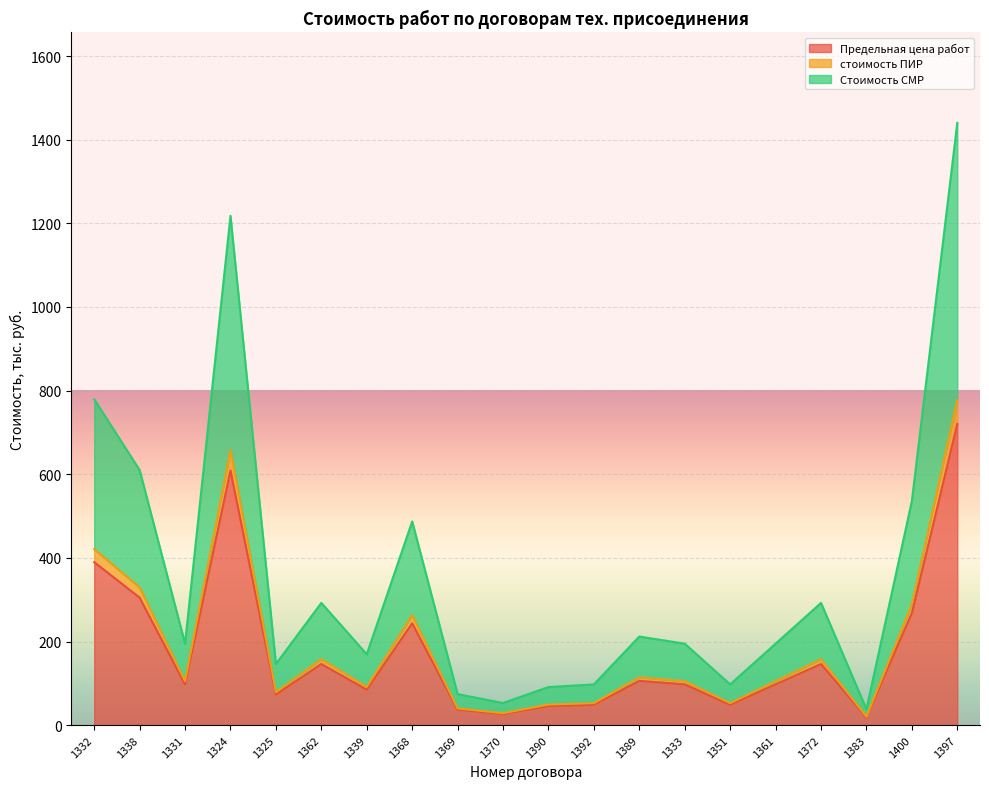

Does the chart display data point markers on the line(s)?

No